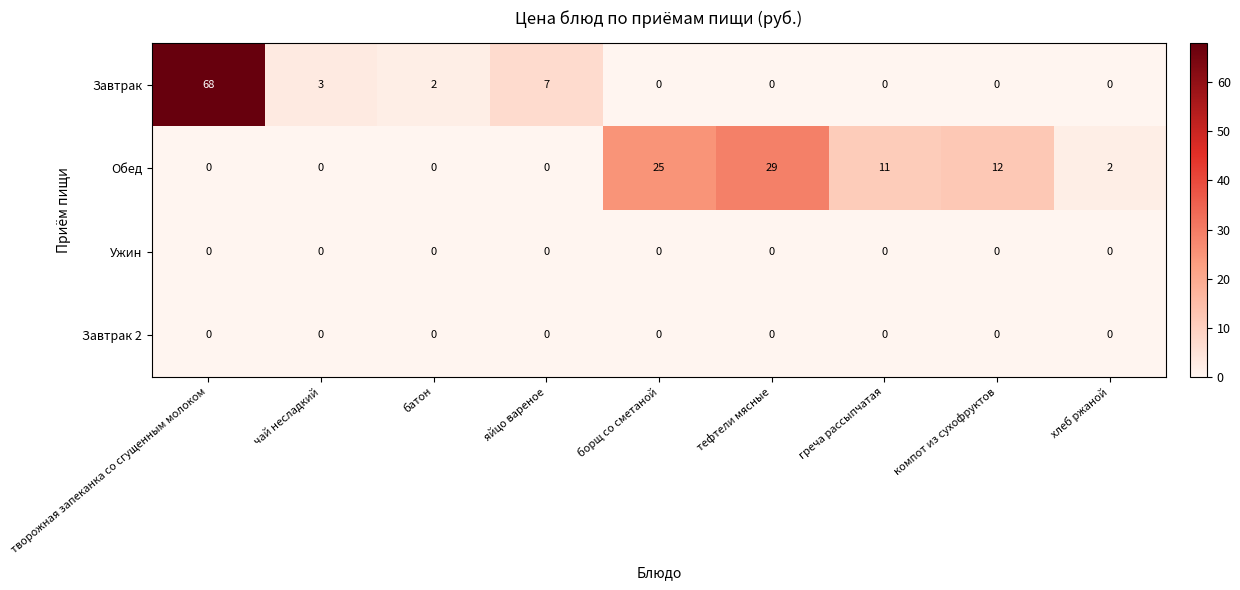

At how many categories does at least one series exceed 1?

9